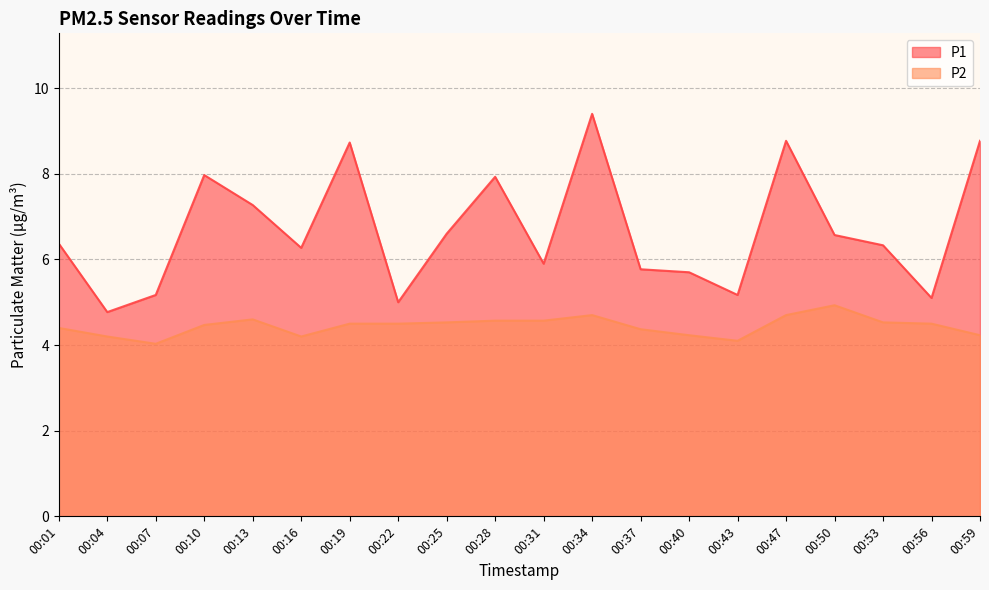

What is the average value of the P1 series?

6.7